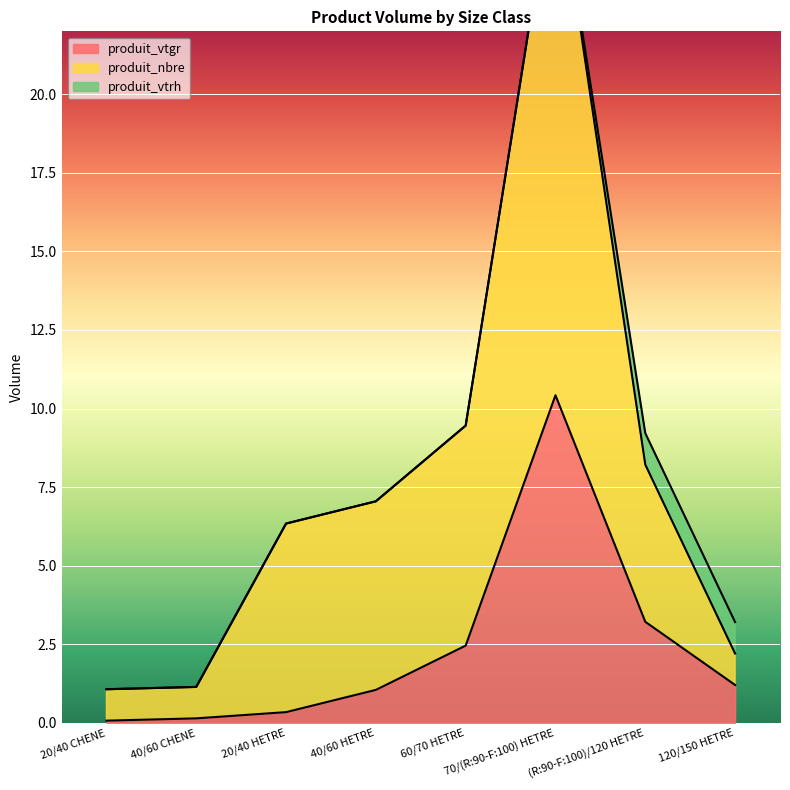

What is the spread (max minus min) of values at 20/40 CHENE?

1.0